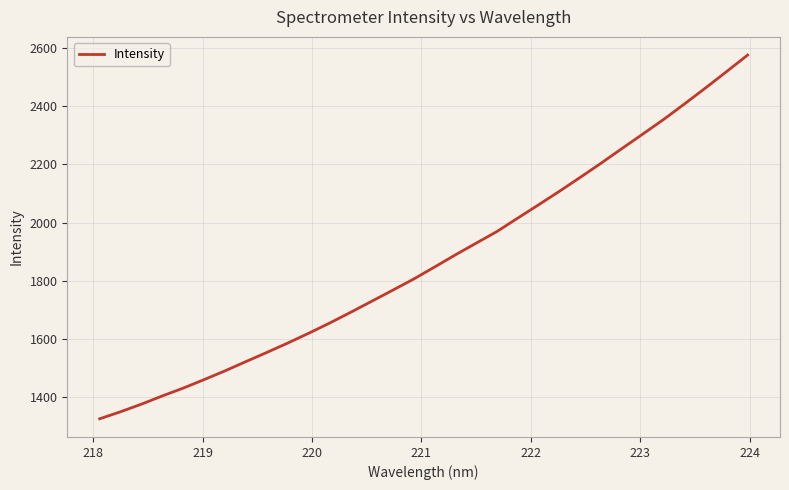

What is the smallest value displayed?

1326.5